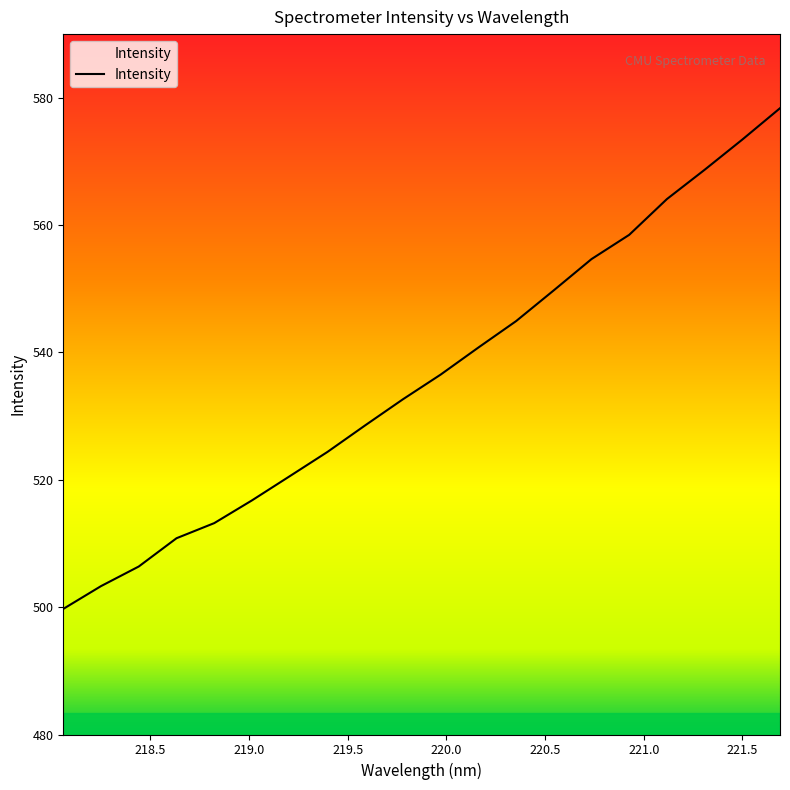

What is the maximum value shown in the chart?

578.4